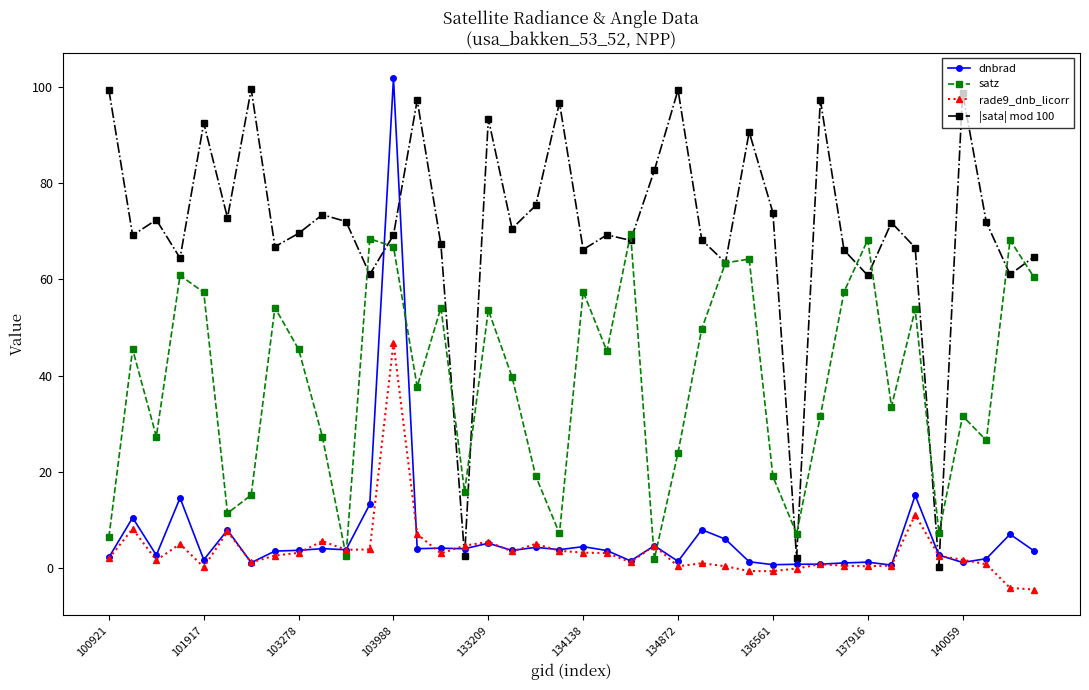

What is the maximum value for rade9_dnb_licorr?

46.8